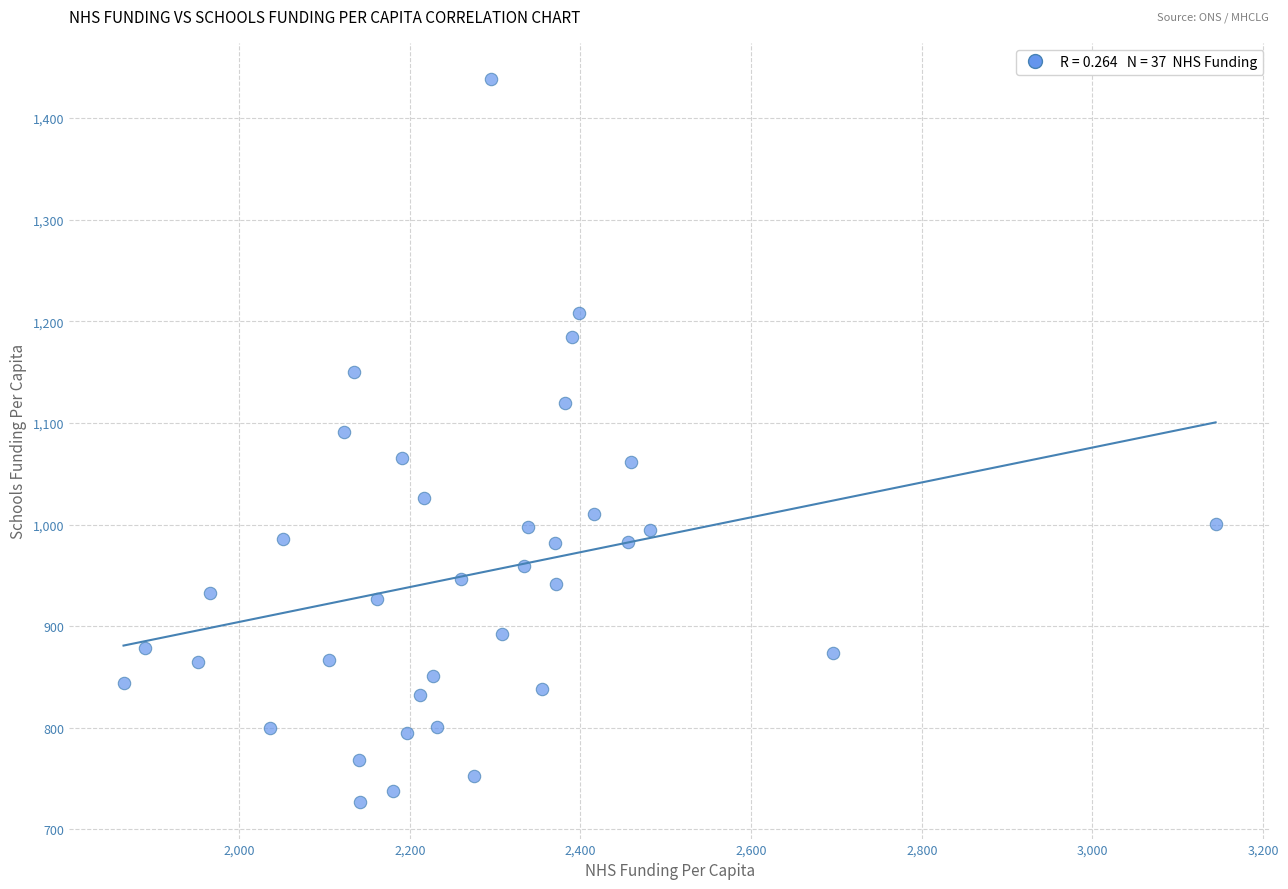

What is the range of X values (max minus min)?

1279.9